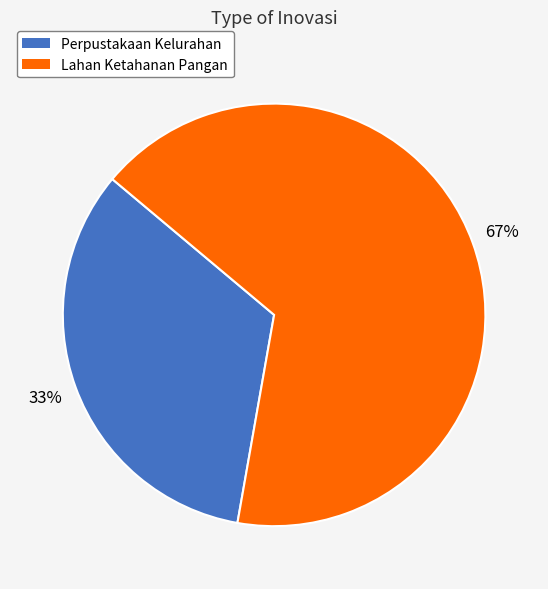

To the nearest percent, what is the combined percentage of Lahan Ketahanan Pangan and Perpustakaan Kelurahan?

100%